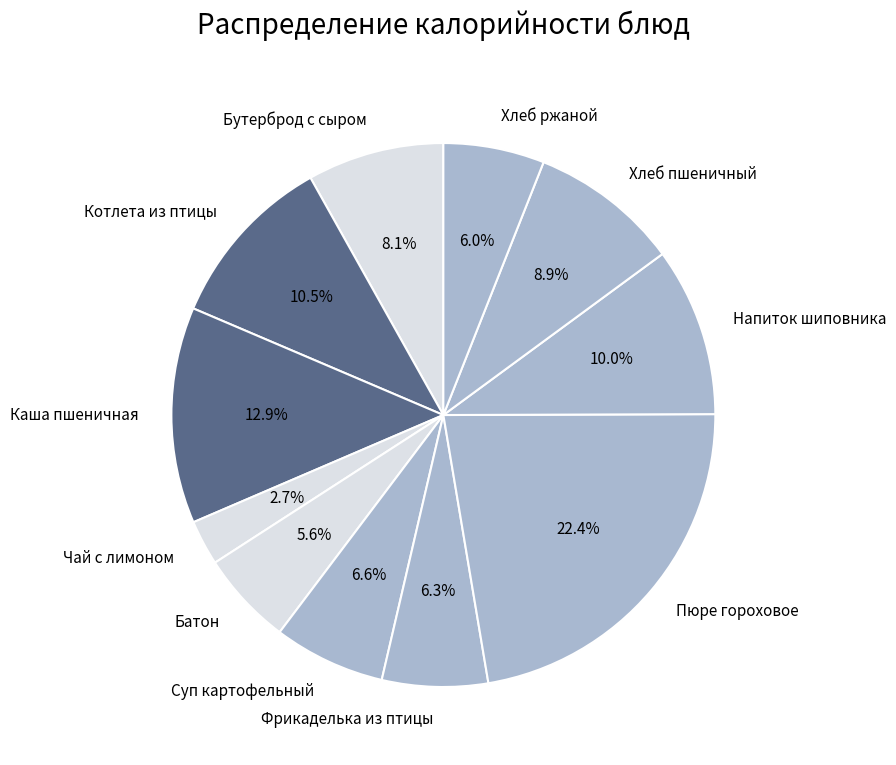

How many slices are in this pie chart?

11